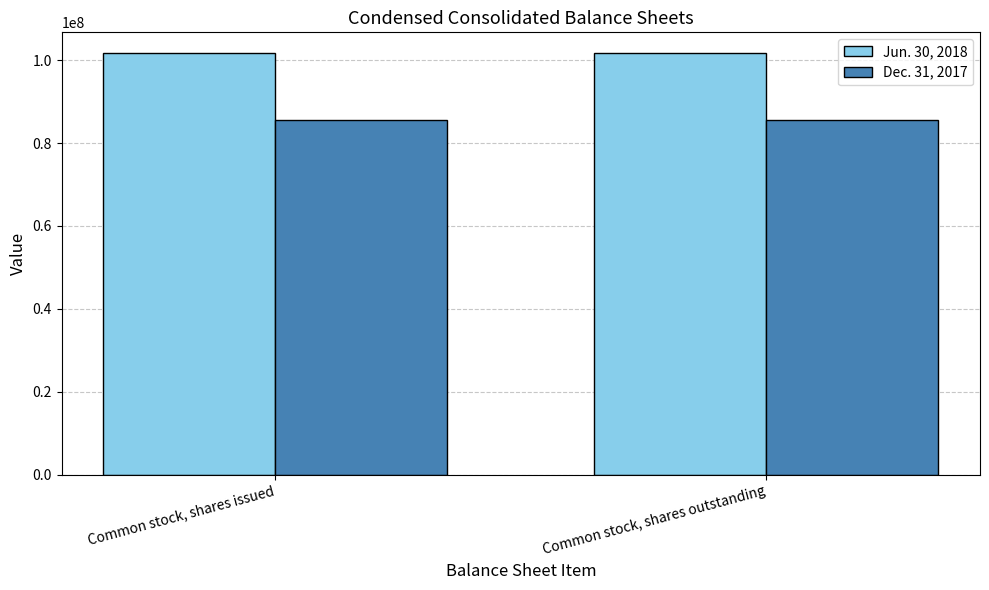

Reading left to right, list all the values displayed in this chart.

Jun. 30, 2018: Common stock, shares issued=101623521	Common stock, shares outstanding=101623521
Dec. 31, 2017: Common stock, shares issued=85598534	Common stock, shares outstanding=85598534